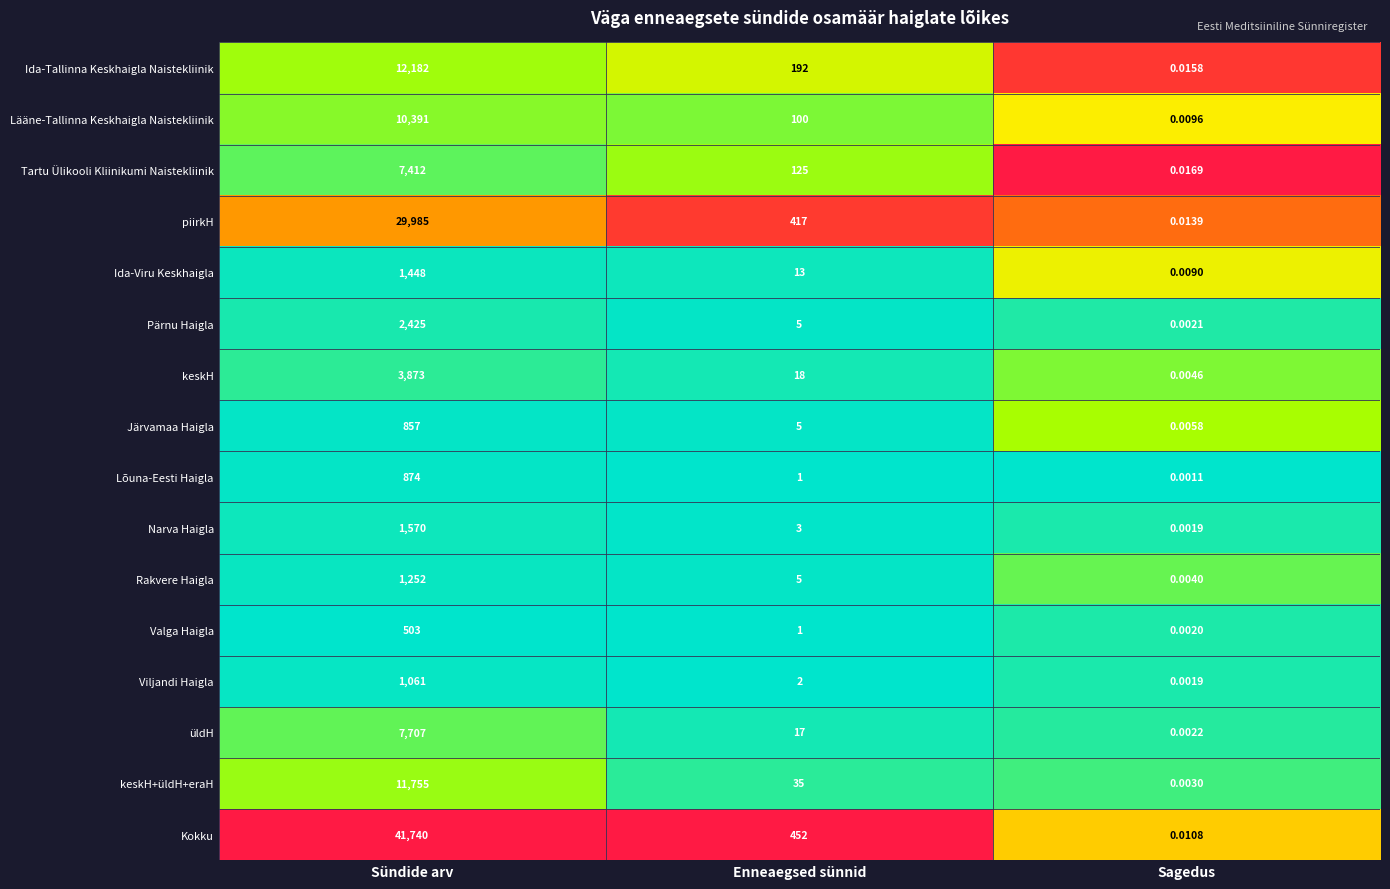

Which series has the largest total across all categories?

Kokku